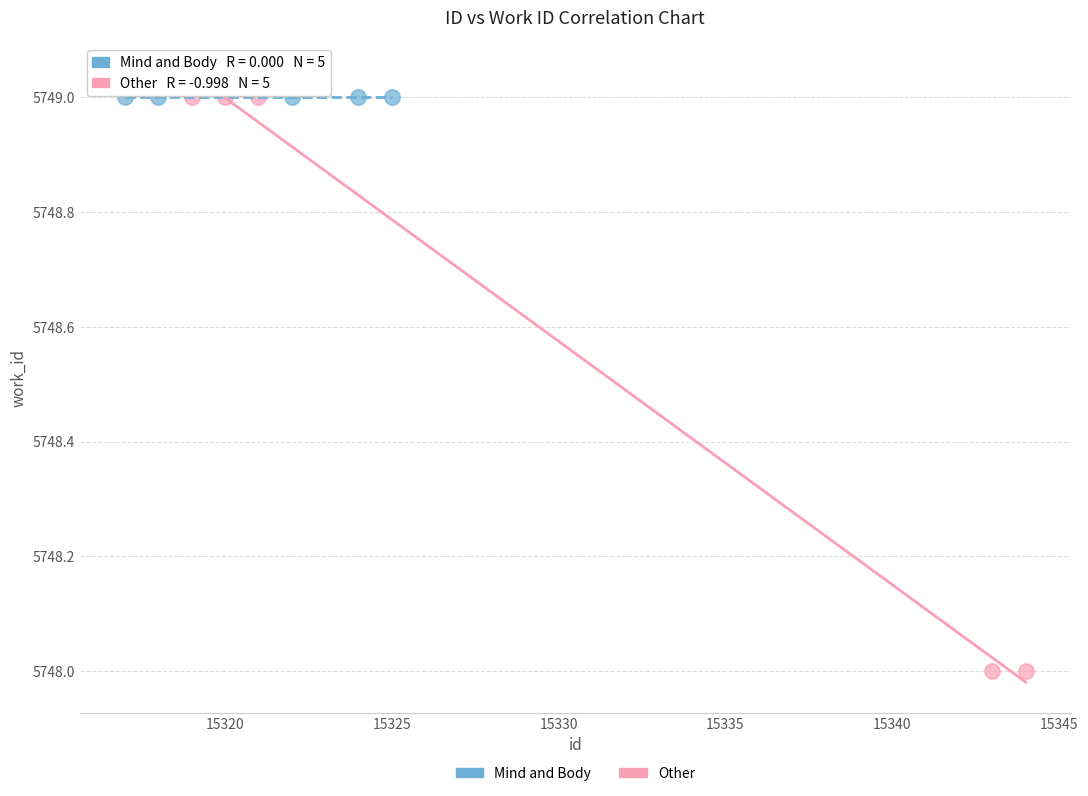

Which series reaches the minimum Y coordinate?

Other